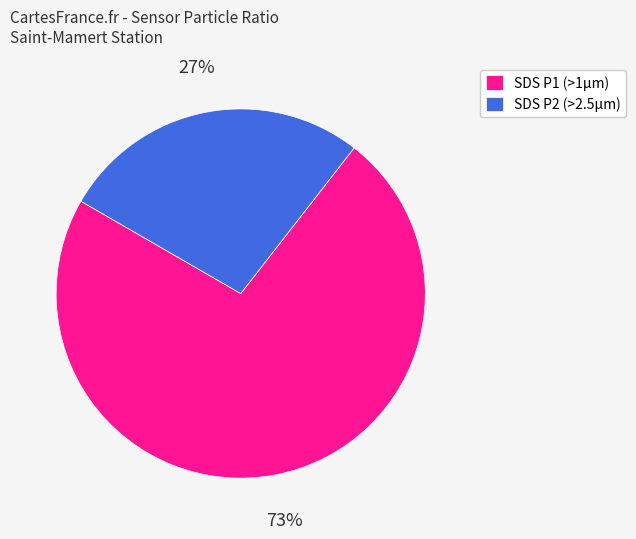

What is the largest slice in the pie chart?

SDS P1 (>1μm)